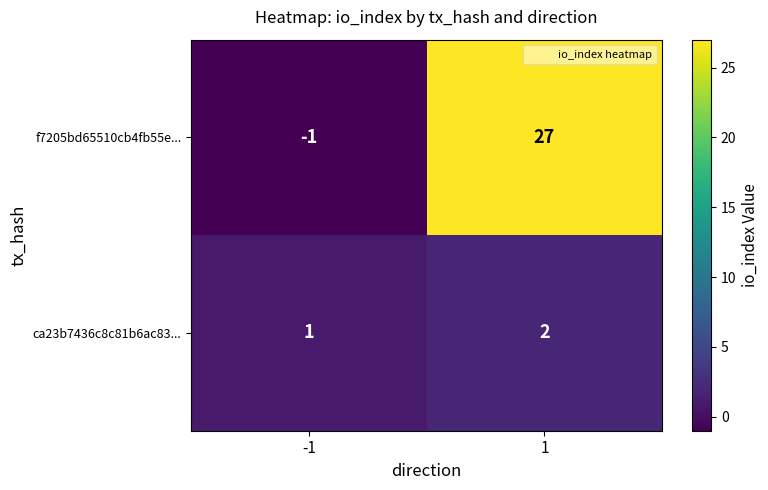

Which series has the largest total across all categories?

f7205bd65510cb4fb55e...